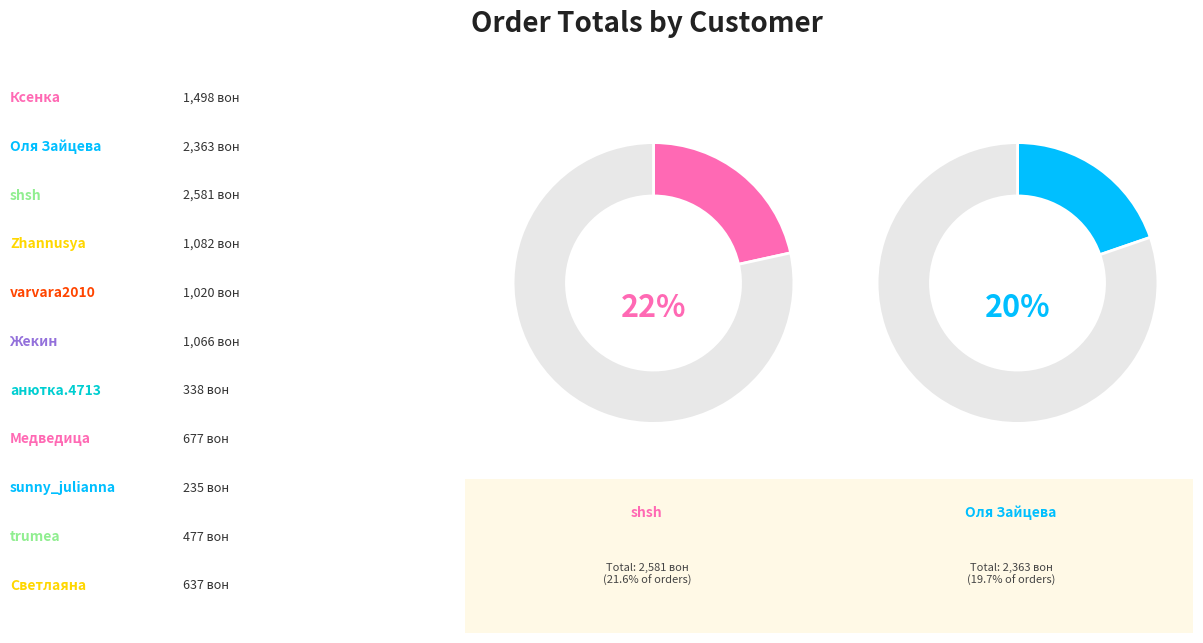

Combined, do varvara2010 and Ксенка account for over 50%?

No